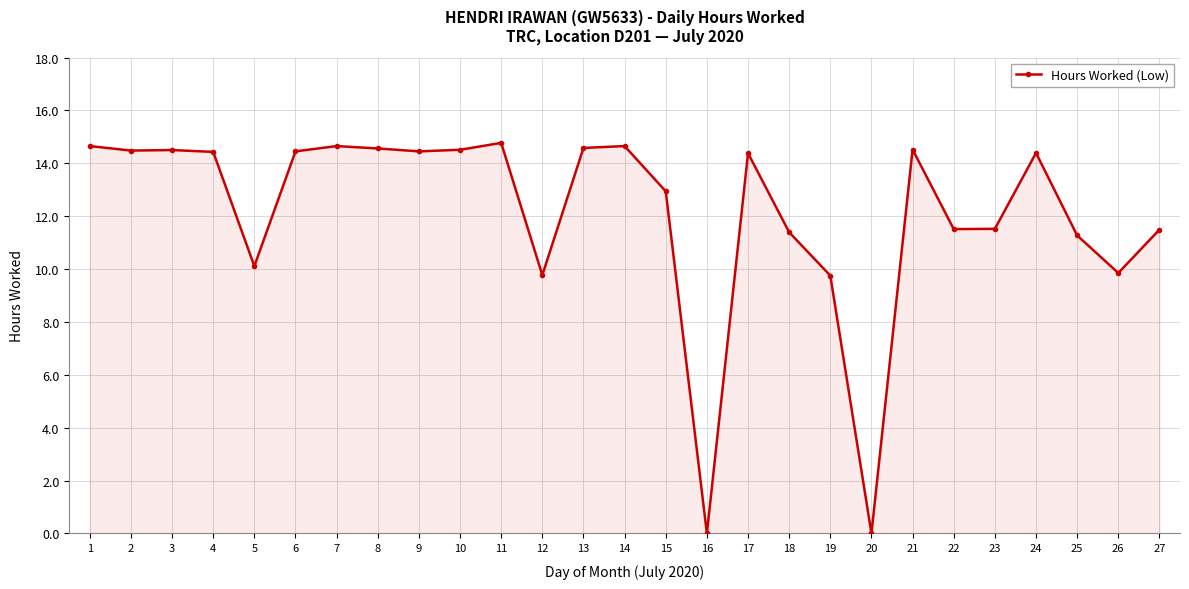

What is the maximum value shown in the chart?

14.8